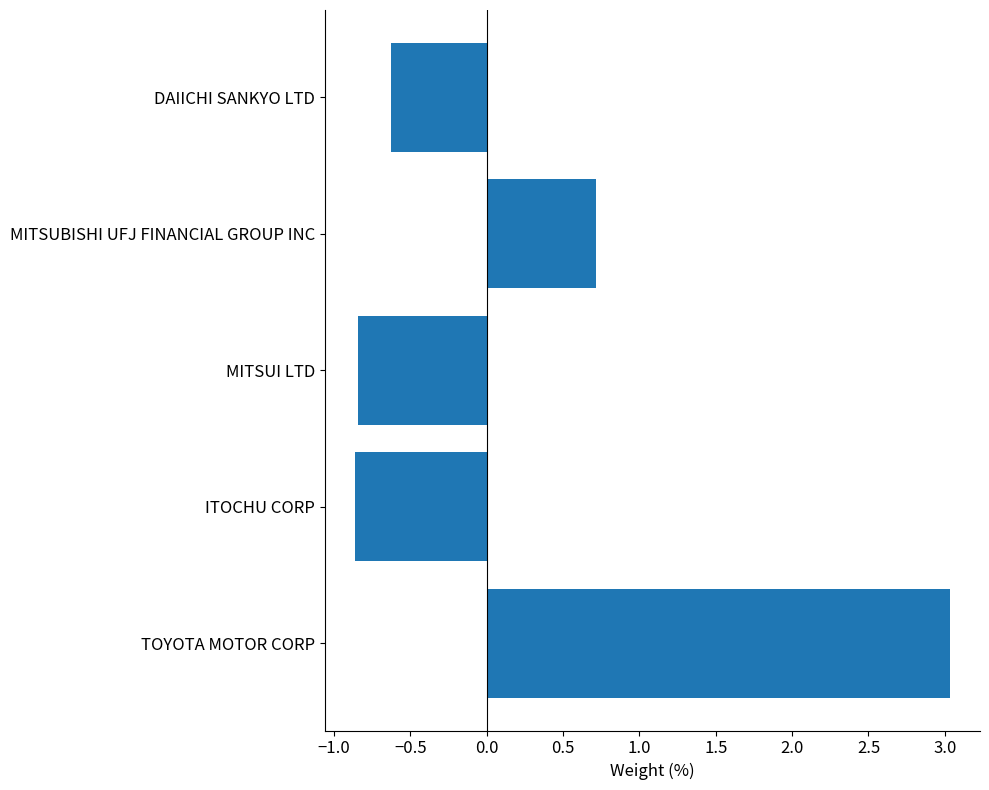

Which has a higher value, MITSUBISHI UFJ FINANCIAL GROUP INC or MITSUI LTD?

MITSUBISHI UFJ FINANCIAL GROUP INC